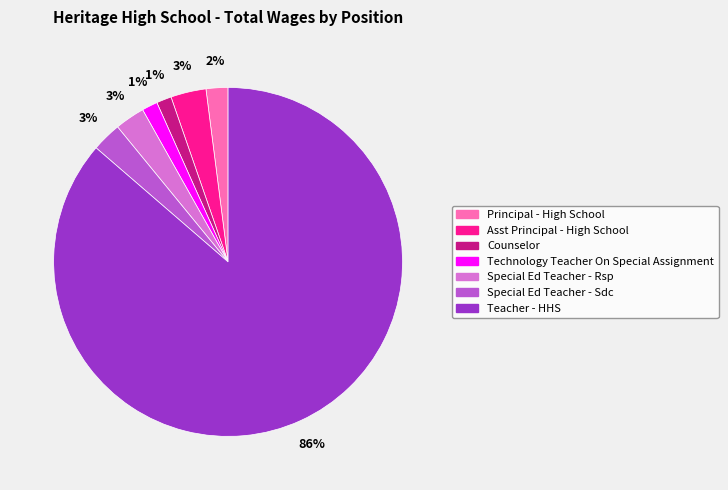

Combined, do Teacher - HHS and Special Ed Teacher - Rsp account for over 50%?

Yes